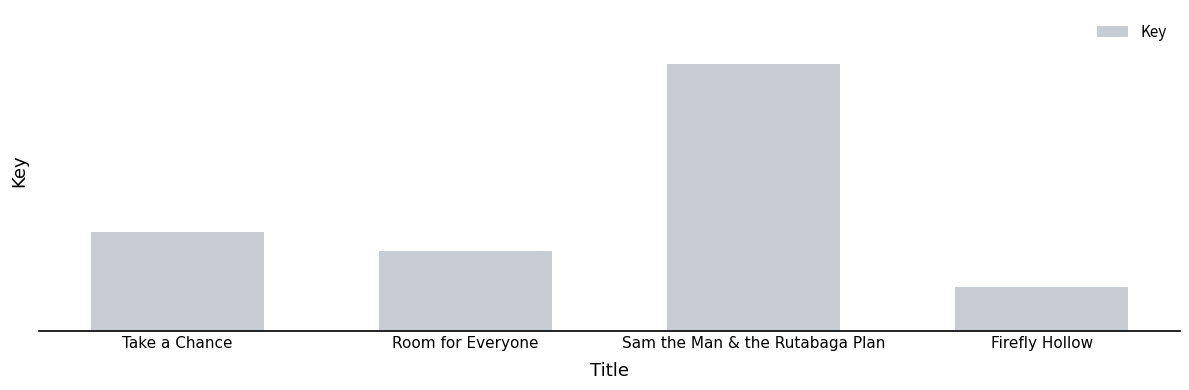

Reading left to right, what are all the values shown in this chart?

Take a Chance=177999133	Room for Everyone=144080817	Sam the Man & the Rutabaga Plan=483162992	Firefly Hollow=79184628